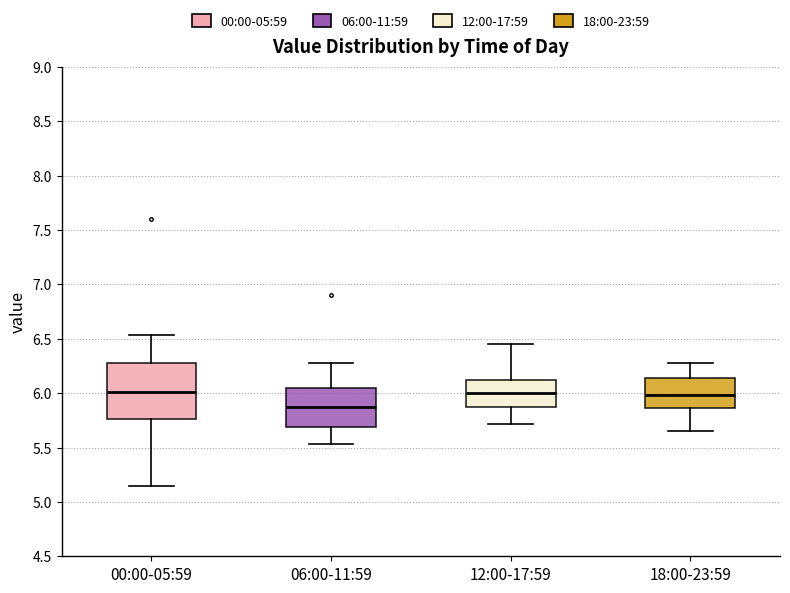

Where does the lower whisker of the box for 18:00-23:59 end on the y-axis? The values are not printed on the chart, so give them approximately, as read against the axis.

5.65